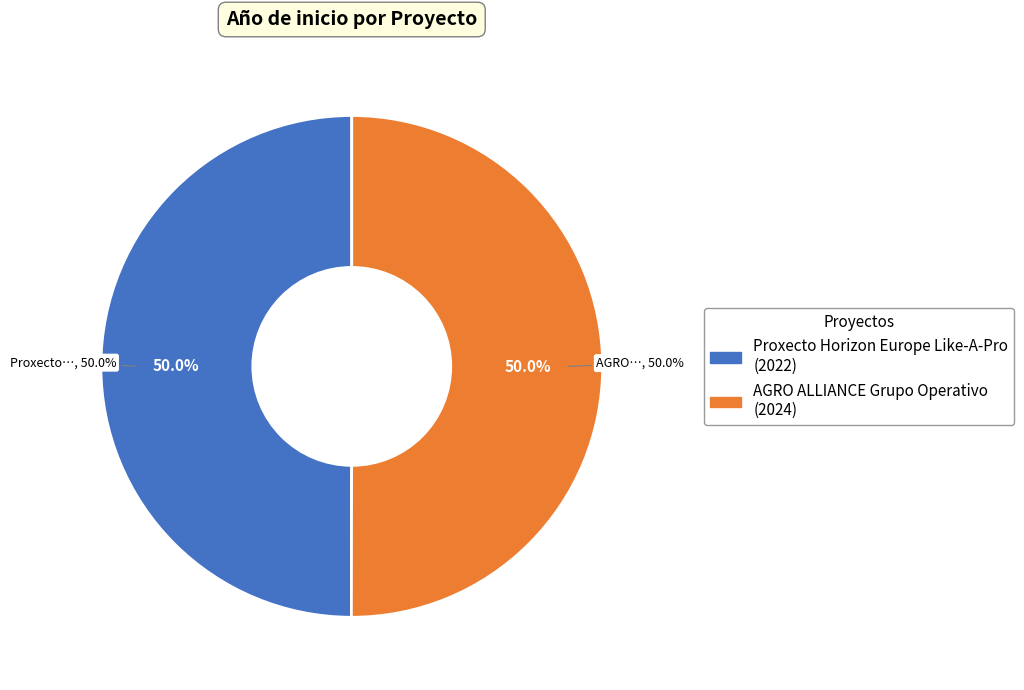

How many segments does this pie chart have?

2